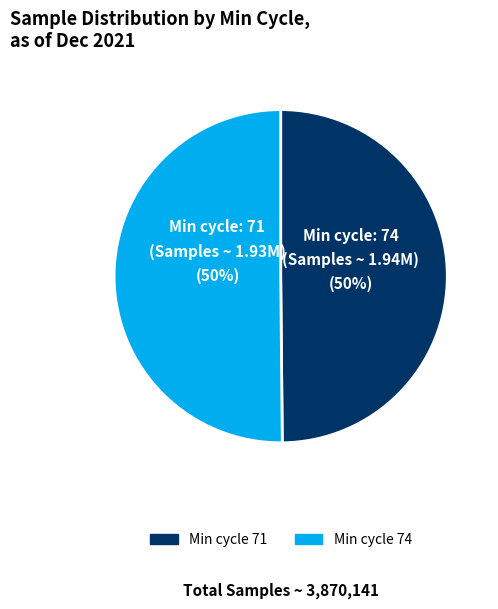

To the nearest percent, what is the average slice percentage?

50%